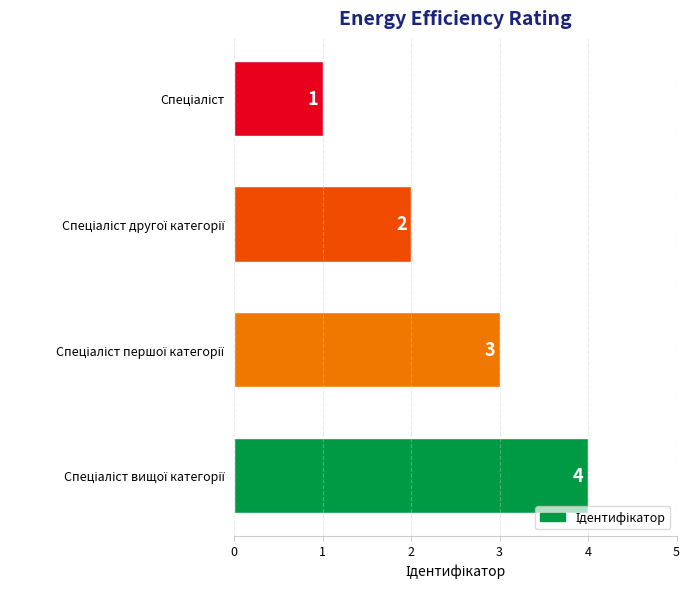

What is the difference between the maximum and minimum values?

3